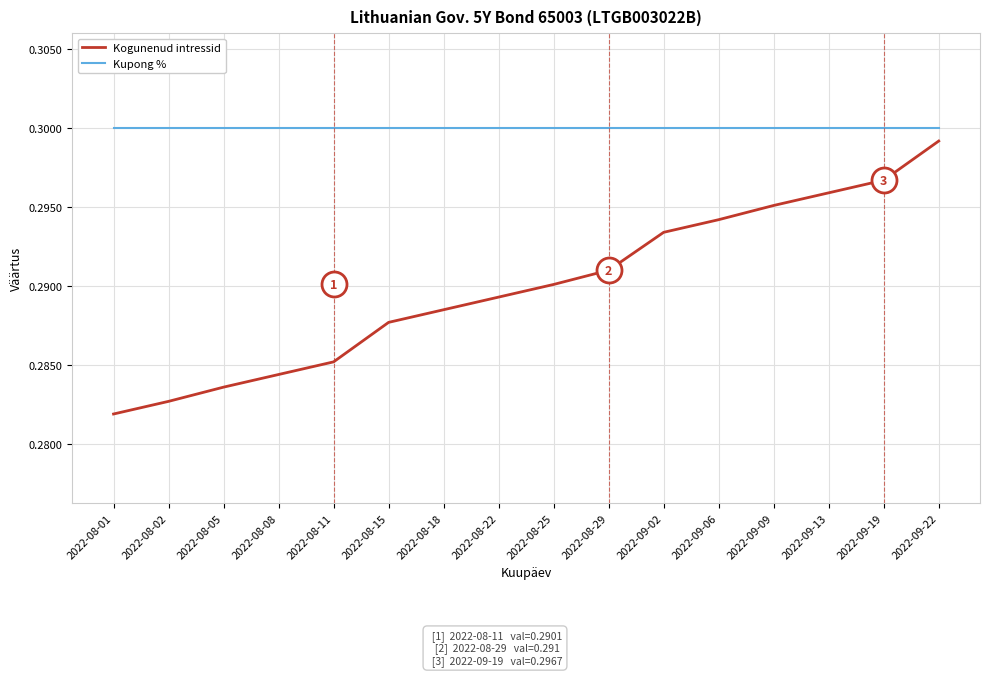

What position from the left is 2022-09-19?

15